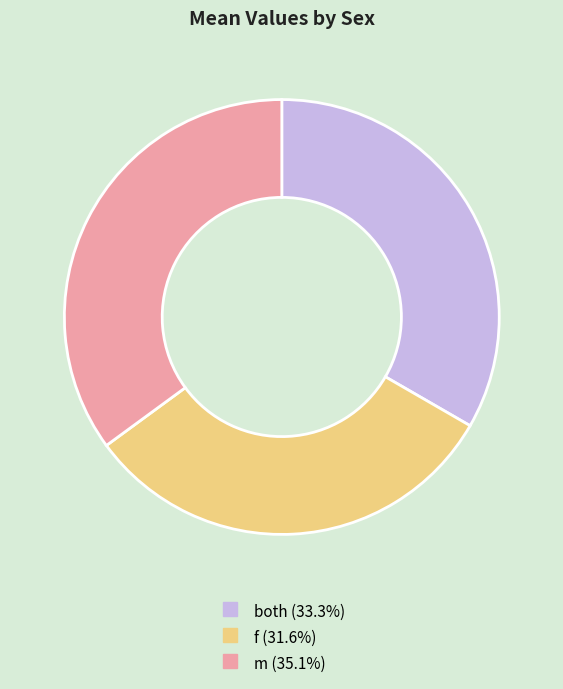

Do both and m together represent more than half of the pie?

Yes